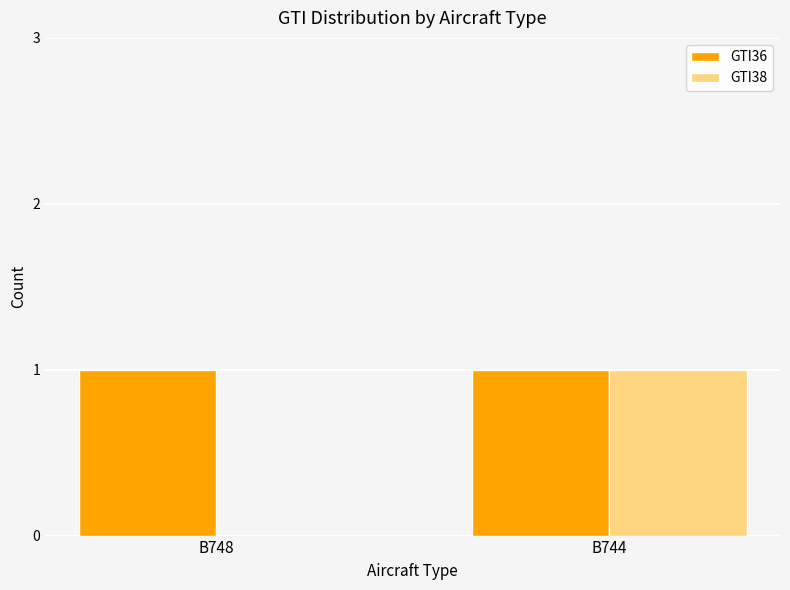

Is it true that GTI36 equals 2 at B744?

False